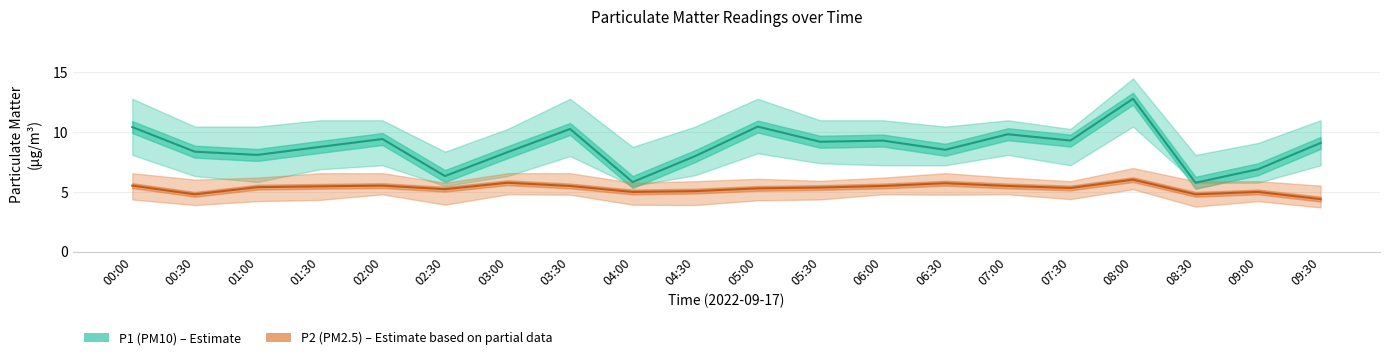

What is the sum of all P1 (PM10) values?

175.1